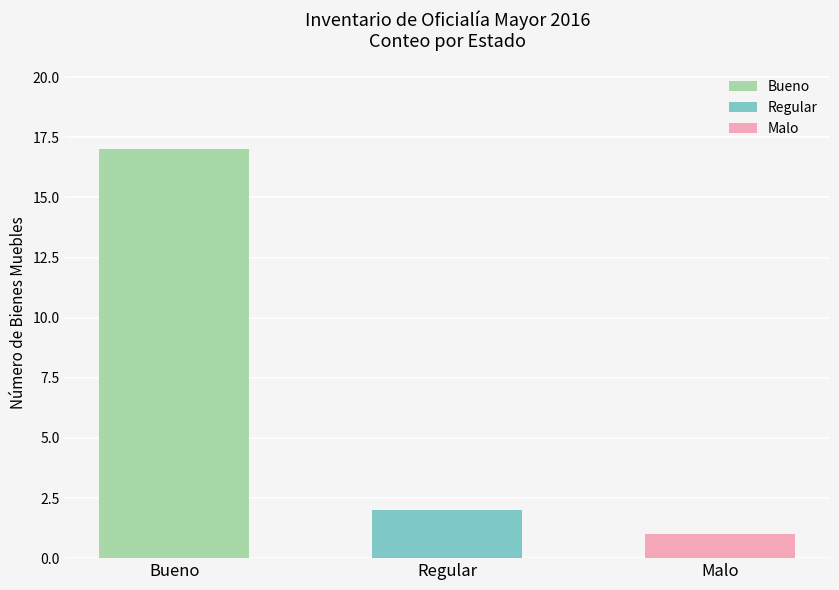

Where is the data nearest to the value 9?

Regular